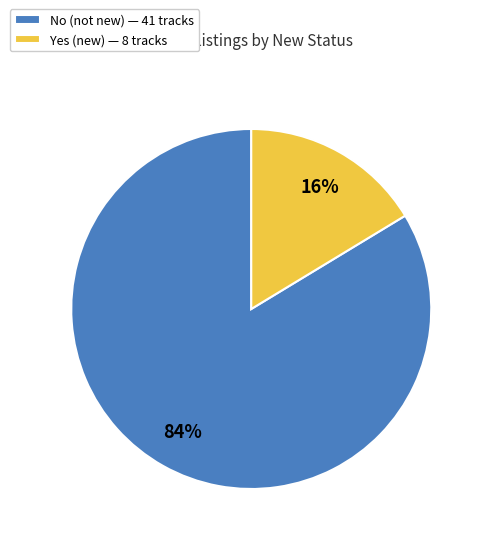

The Yes slice represents 4% of the pie. True or false?

False